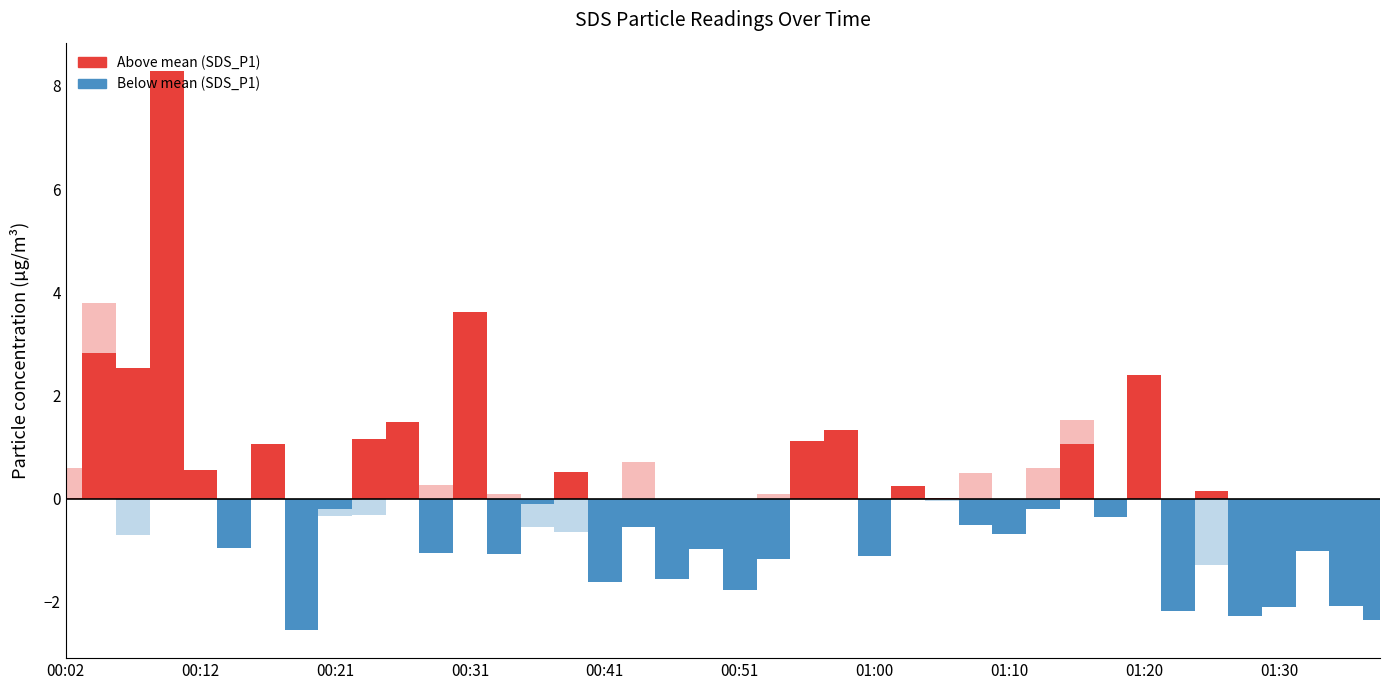

What is the difference between the SDS_P1 values at 01:27 and 00:33?

1.2